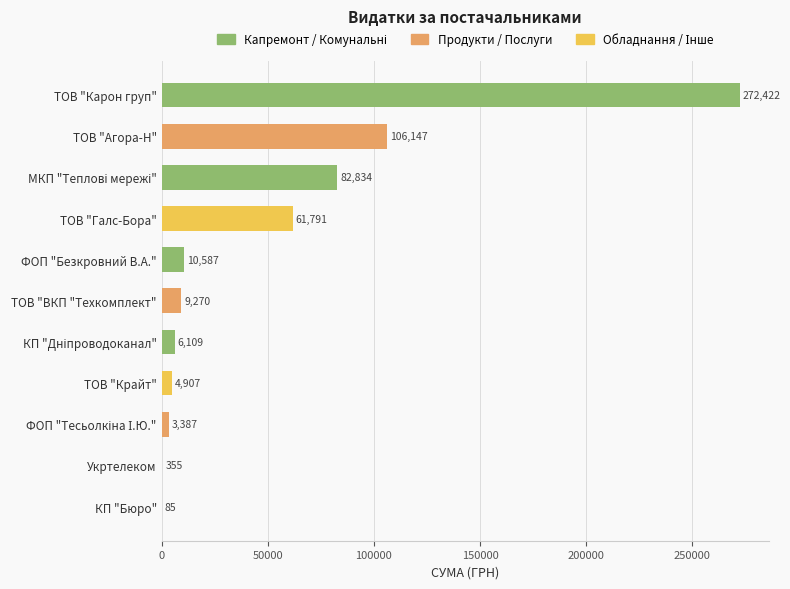

Are the bars grouped side by side (vs. stacked)?

No